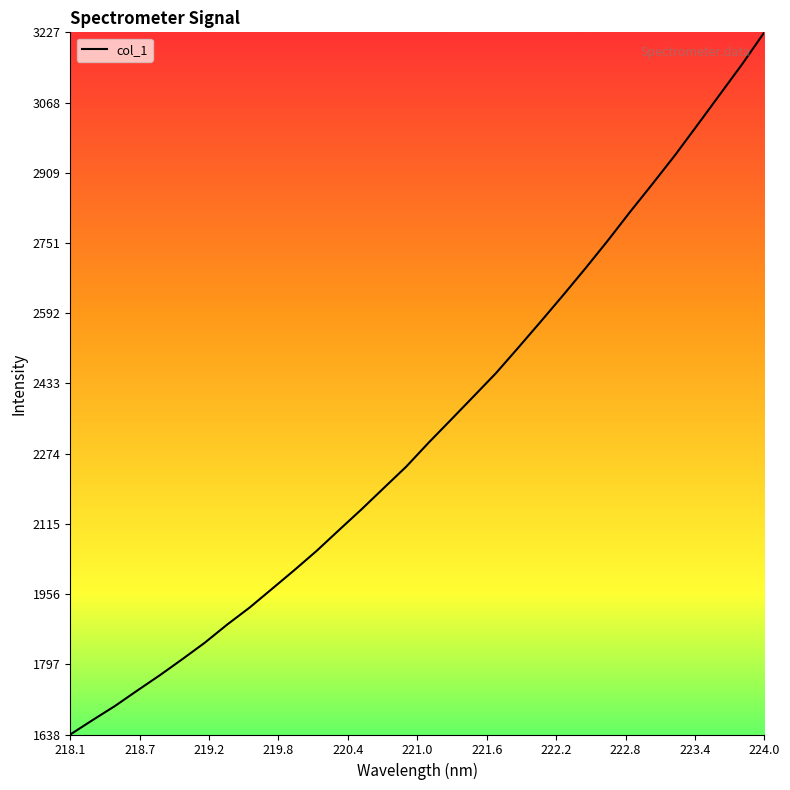

What is the sum of all values?

74524.9